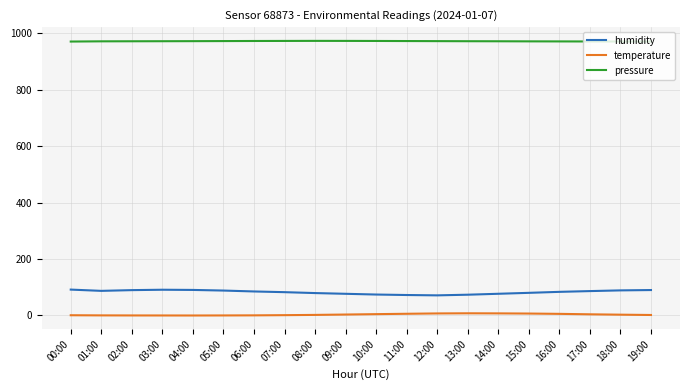

At which label does temperature first exceed 2?

08:00